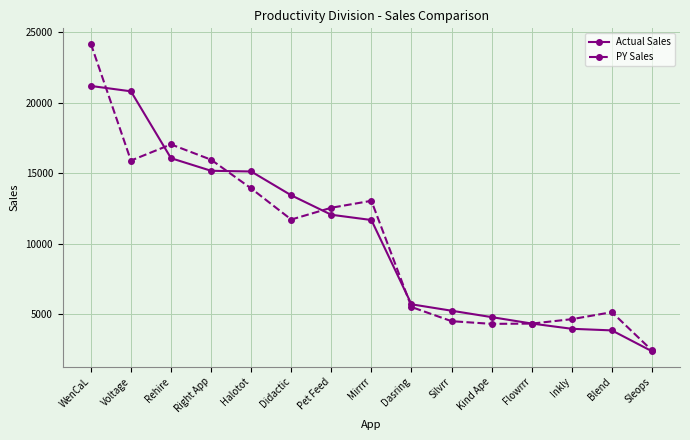

Where do PY Sales and Actual Sales first cross each other?

WenCaL and Voltage